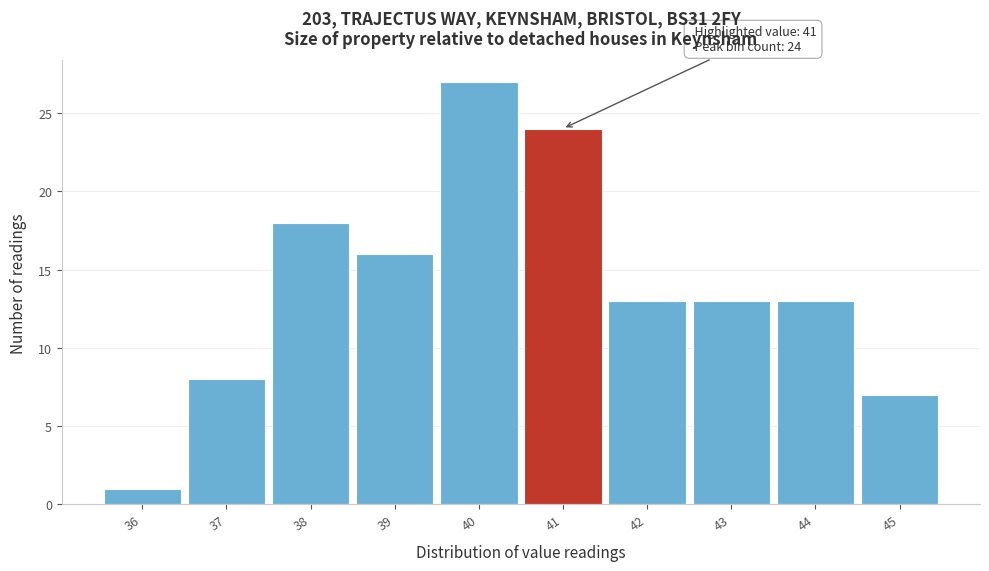

Over which range of the x-axis is the bar tallest?

39.5 to 40.5